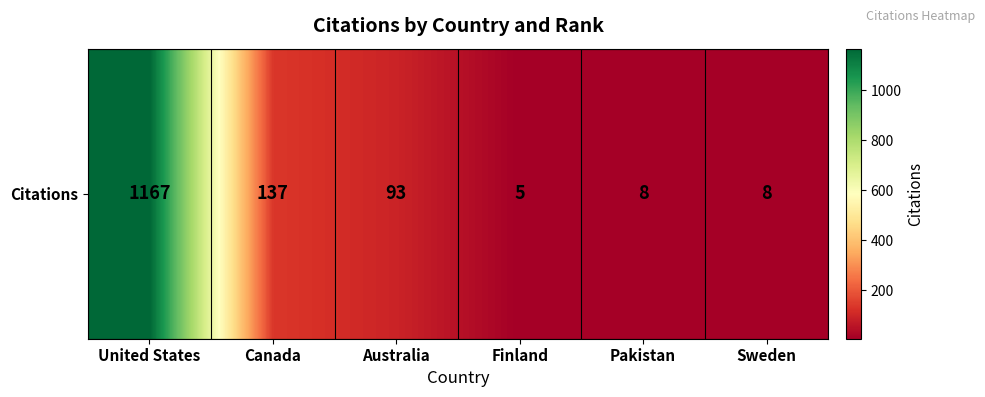

Is it true that the value at Canada is 137?

True